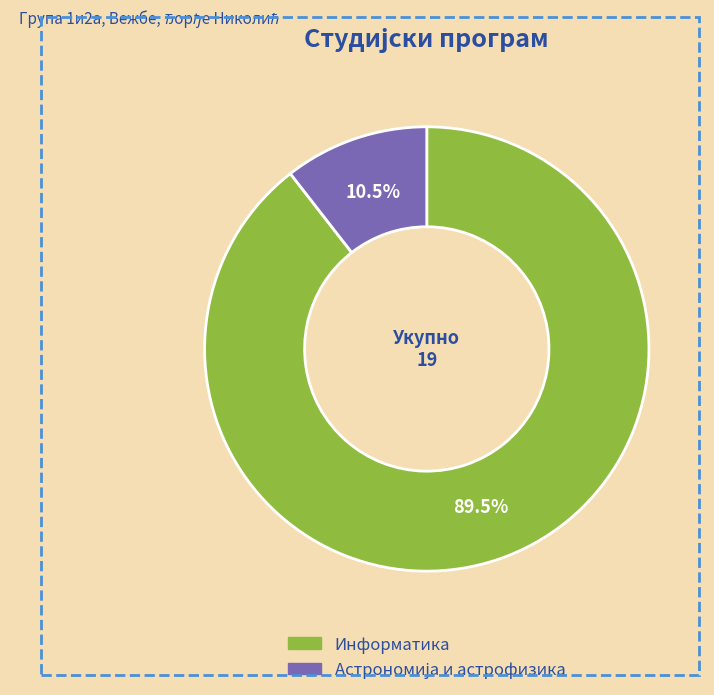

What is the largest slice in the pie chart?

Информатика